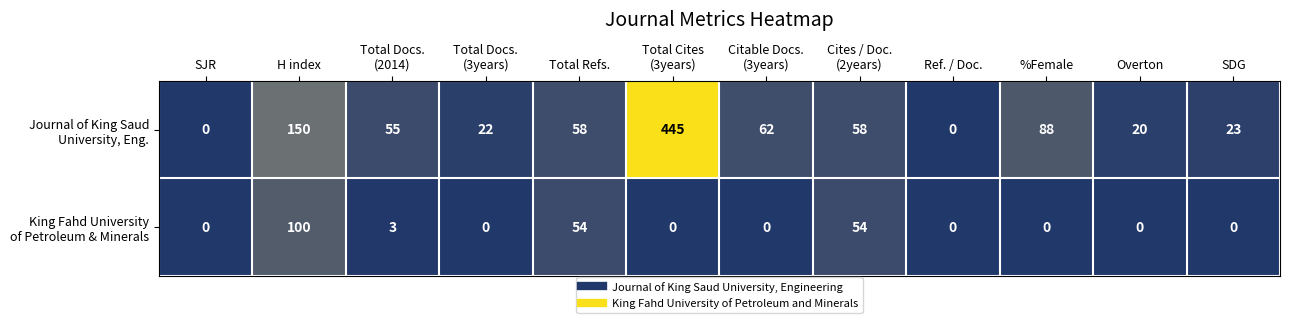

What is the difference between the highest and lowest values at %Female?

88